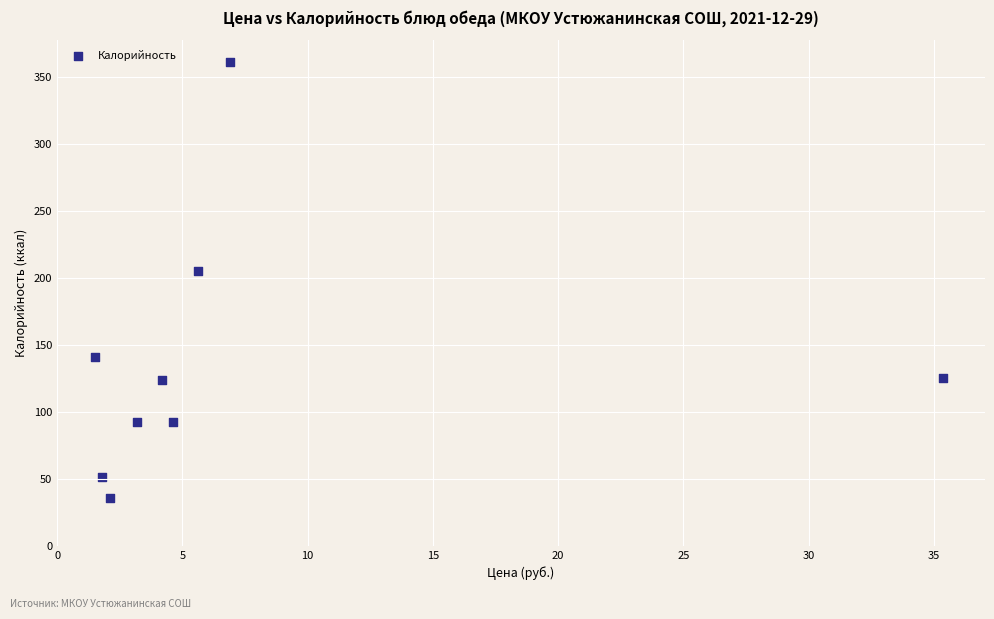

What is the range of Y values (max minus min)?

325.4